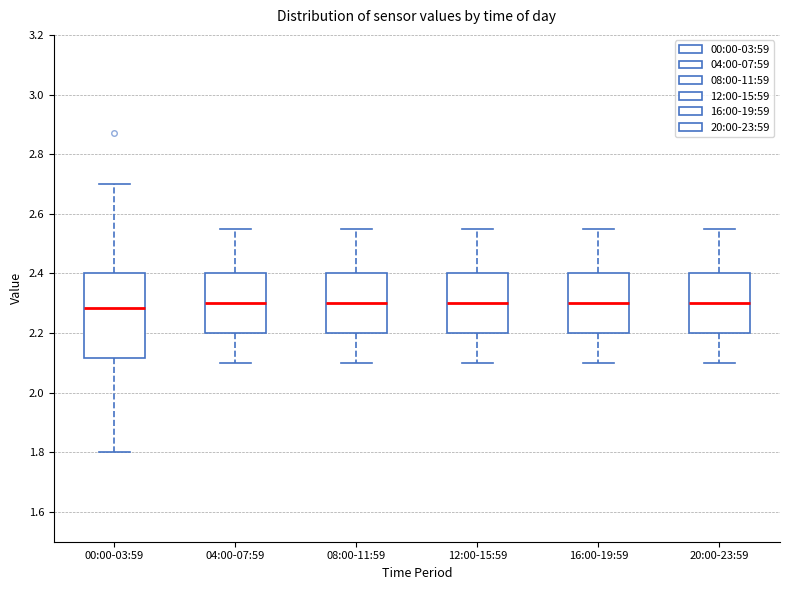

Comparing the boxes themselves (not the whiskers), which one is the tallest?

00:00-03:59